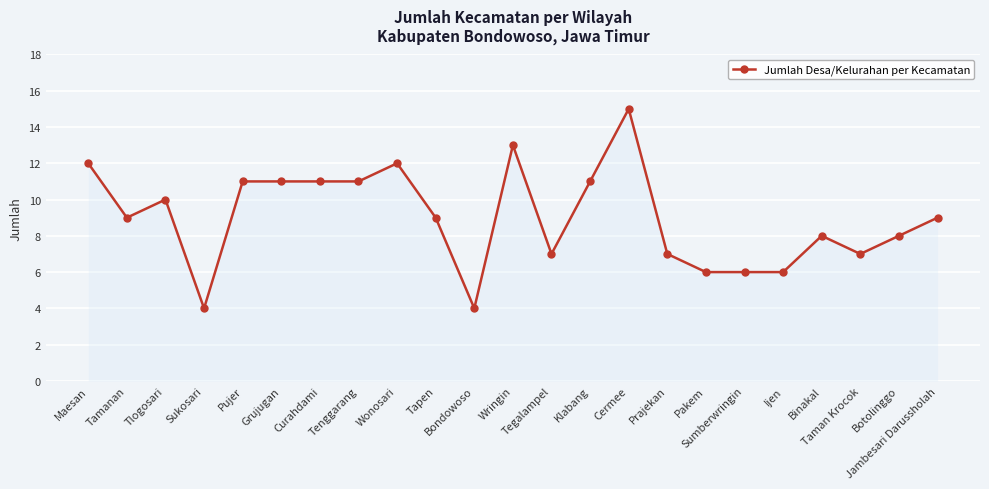

How many distinct data groups are displayed?

1